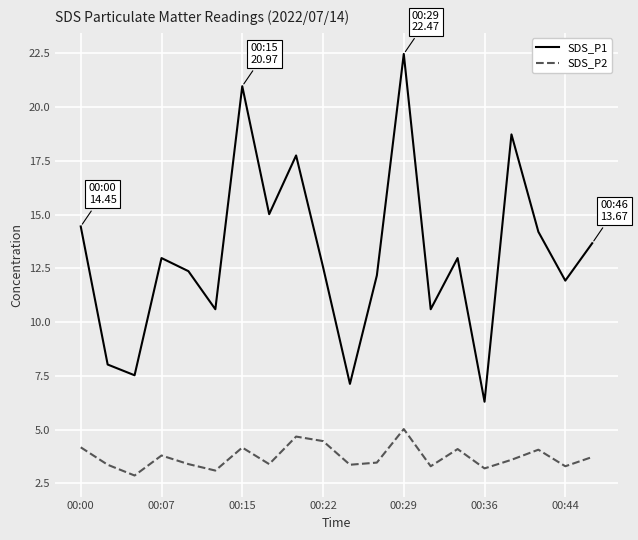

True or false: SDS_P1 has more than 2 interior local peaks.

True